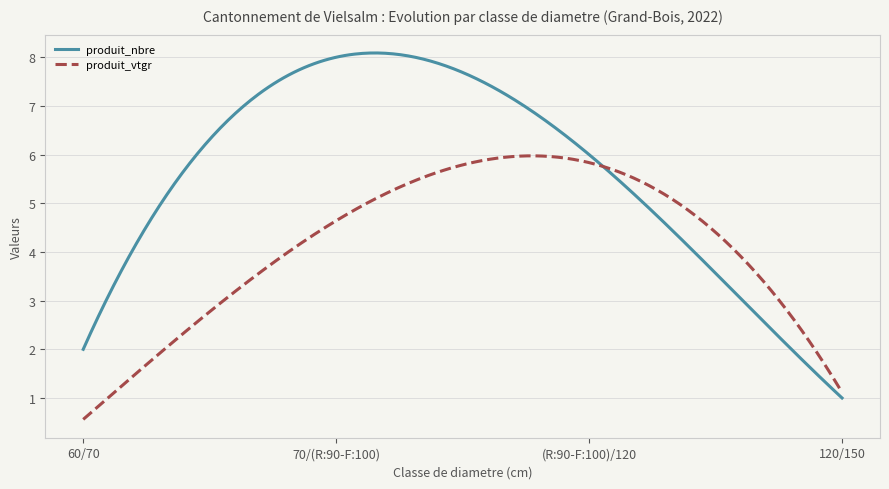

What is the average value of the produit_vtgr series?

4.1